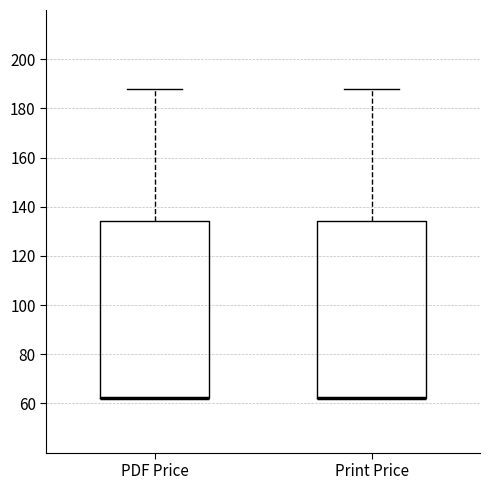

Reading left to right, read every box against the y-axis: the position of its median line, the range the box covers, and the ends of its whiskers. The values are not printed on the chart, so give them approximately, as read against the axis.

PDF Price: median 62 (drawn on the box's lower edge), box 62 to 134, whiskers 62 to 188
Print Price: median 62 (drawn on the box's lower edge), box 62 to 134, whiskers 62 to 188